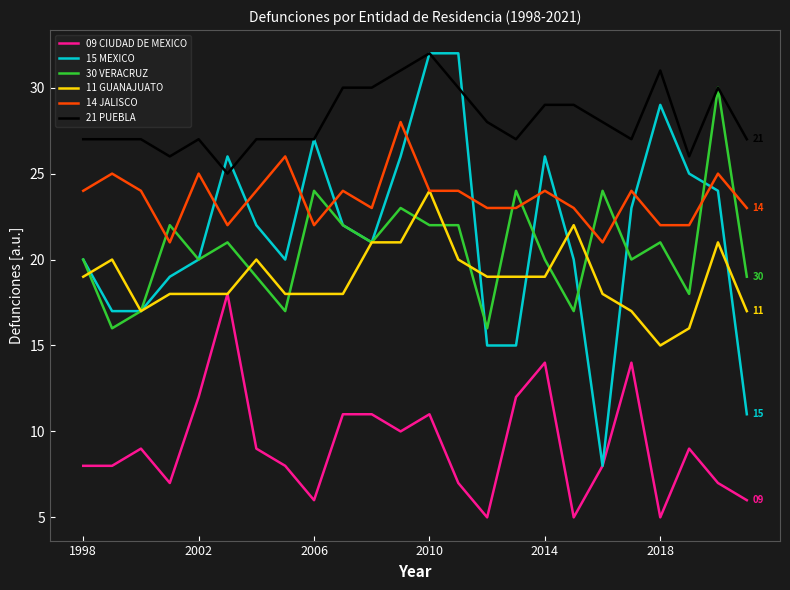

Which series has the widest spread of values?

15 MEXICO